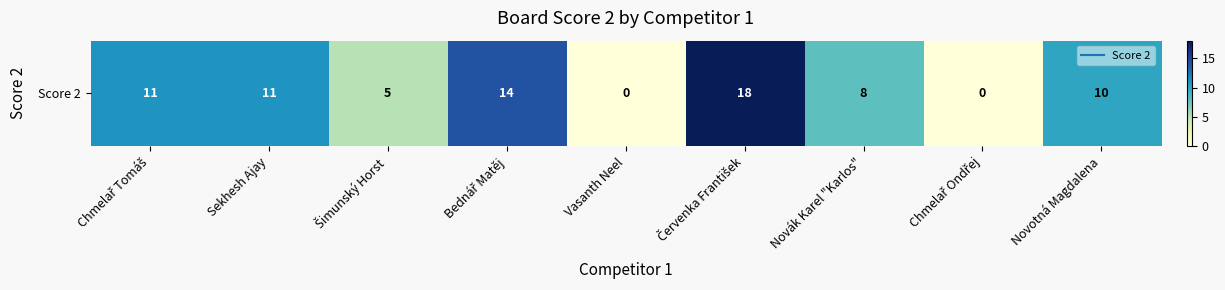

The value at Novotná Magdalena is 10. True or false?

True